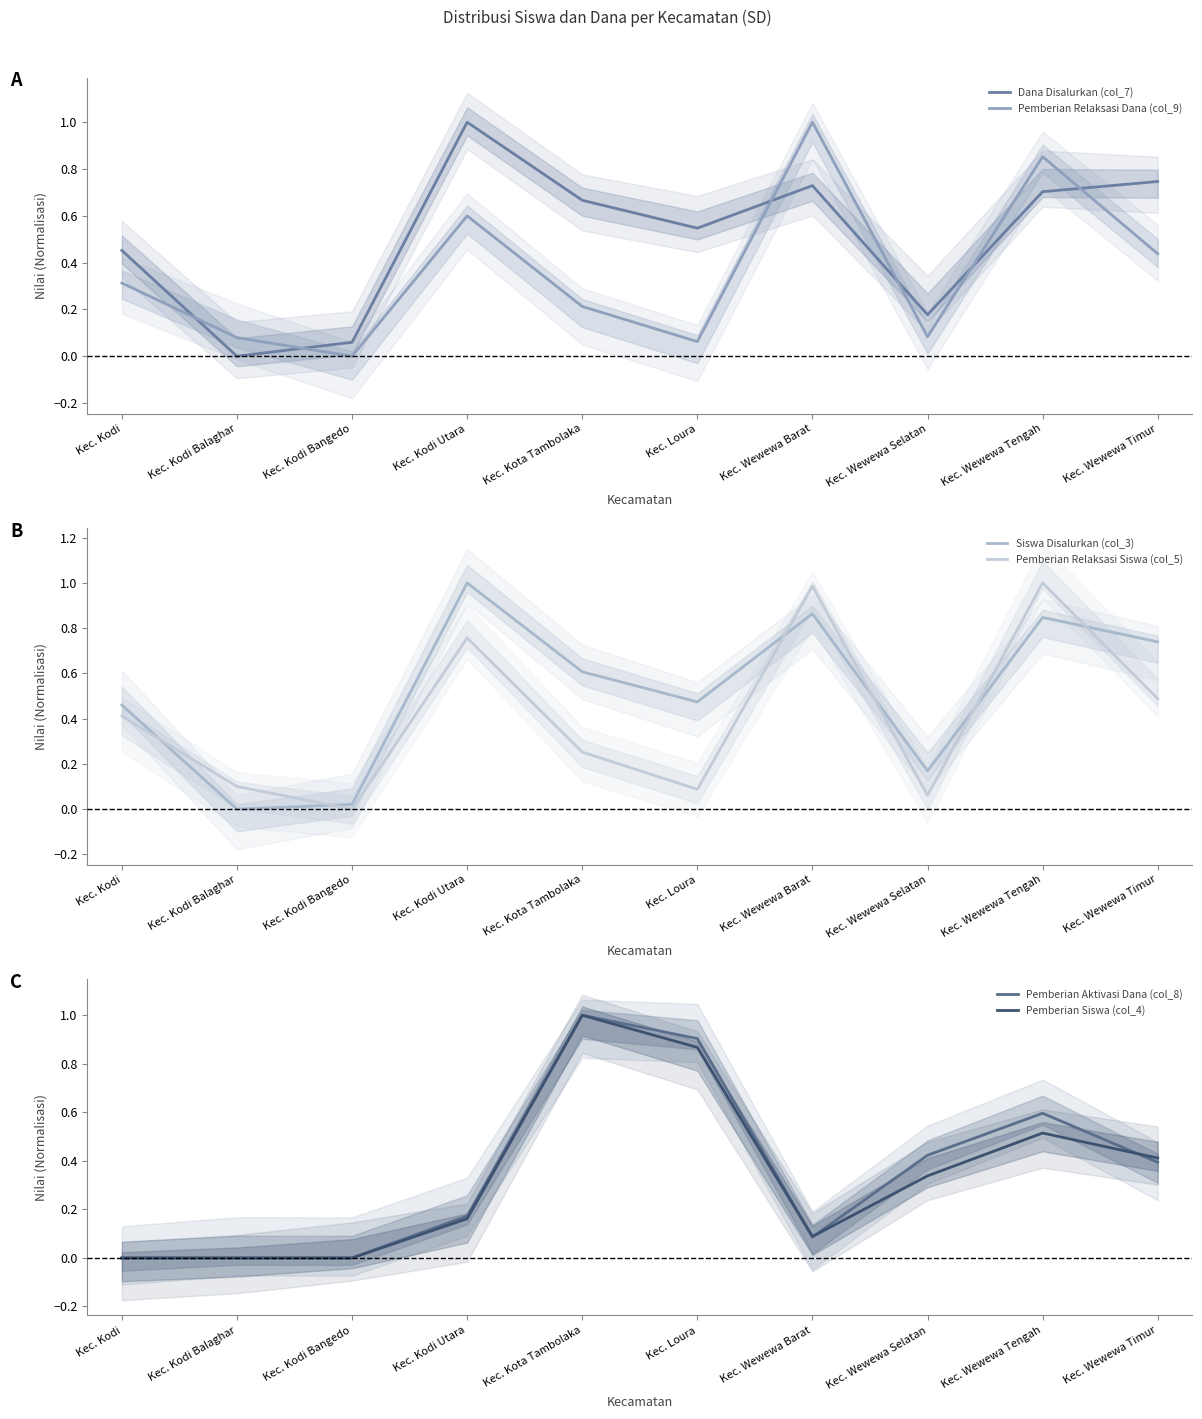

Rank the categories by Pemberian Siswa (col_4) value from highest to lowest.

Kec. Kota Tambolaka, Kec. Loura, Kec. Wewewa Tengah, Kec. Wewewa Timur, Kec. Wewewa Selatan, Kec. Kodi Utara, Kec. Wewewa Barat, Kec. Kodi, Kec. Kodi Balaghar, Kec. Kodi Bangedo